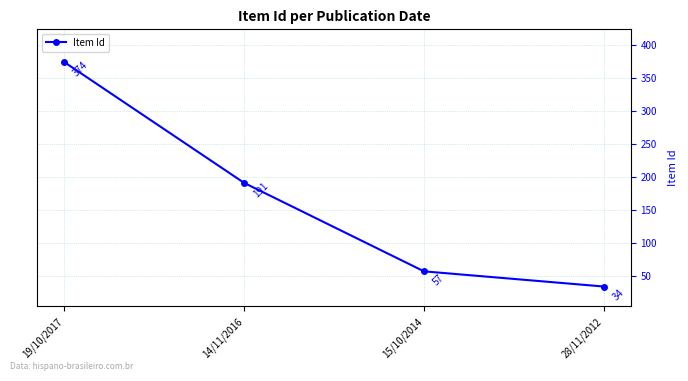

The value at 15/10/2014 is 37. True or false?

False